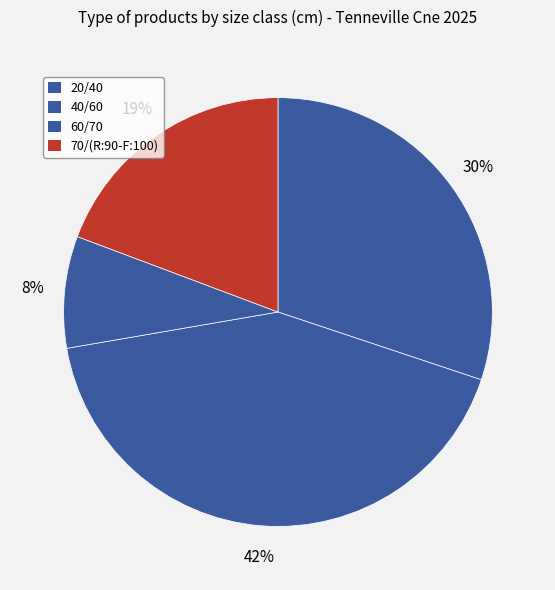

Is 60/70 the majority of the pie?

No